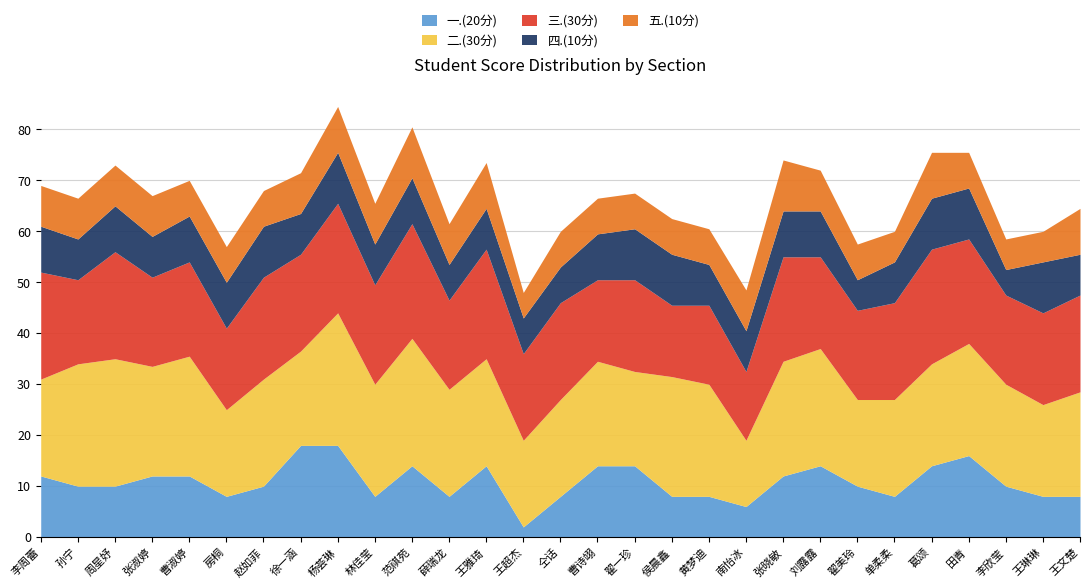

What is the value of the 一.(20分) point at the 6th from the left?

8.0